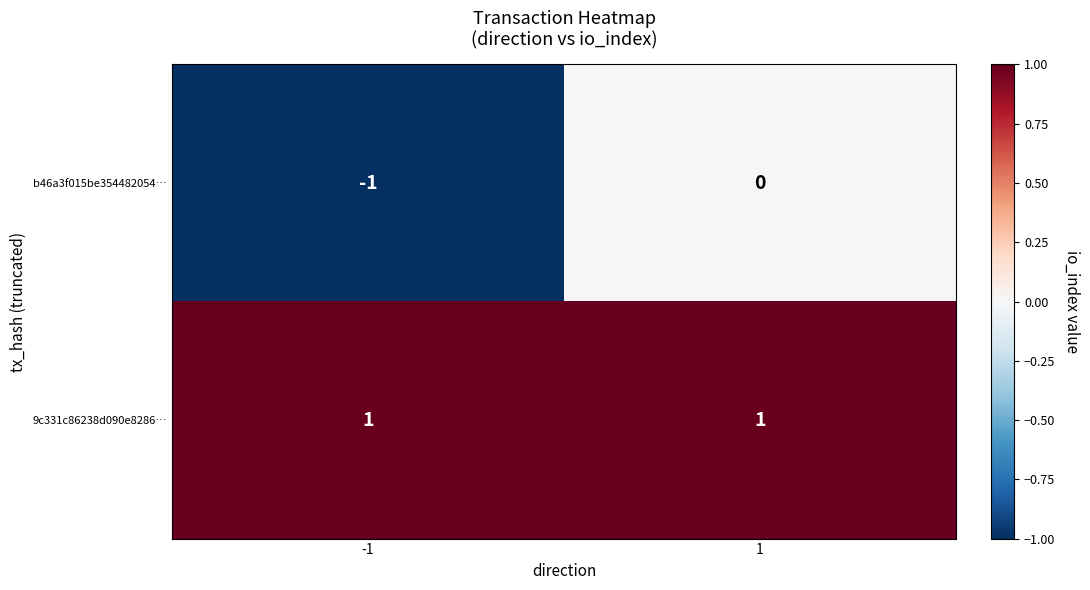

True or false: 9c331c86238d090e8286… has a value of 1 at 1.

True